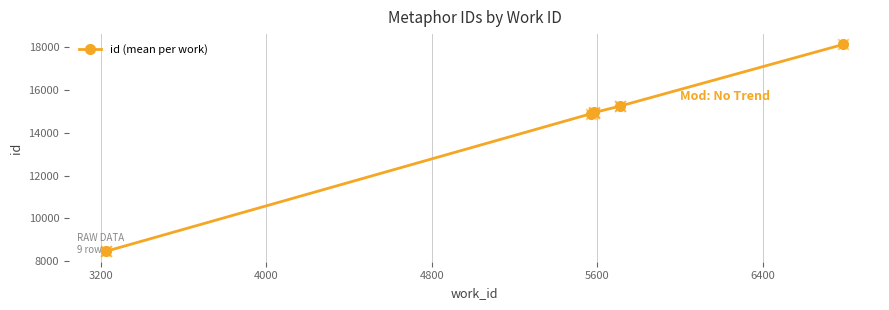

What is the highest value of the id (mean per work) series?

18112.0